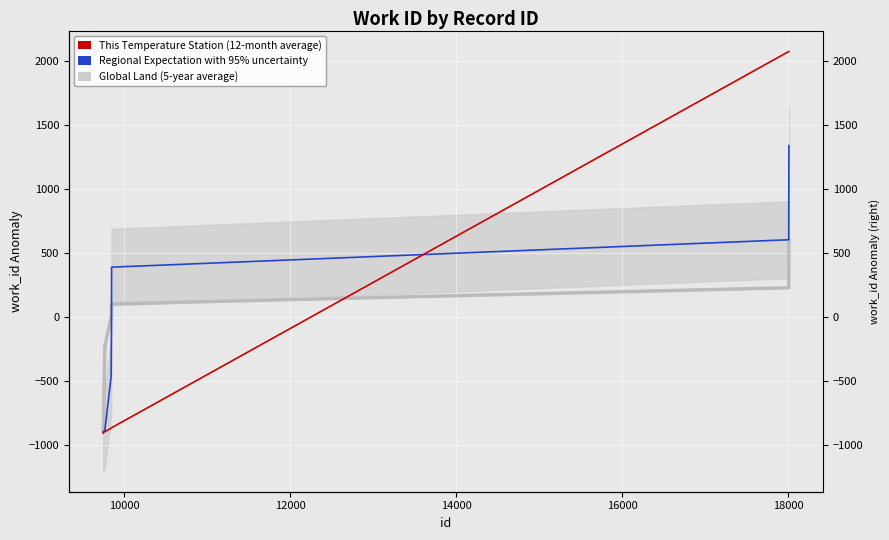

What is the greatest value displayed?

2073.6